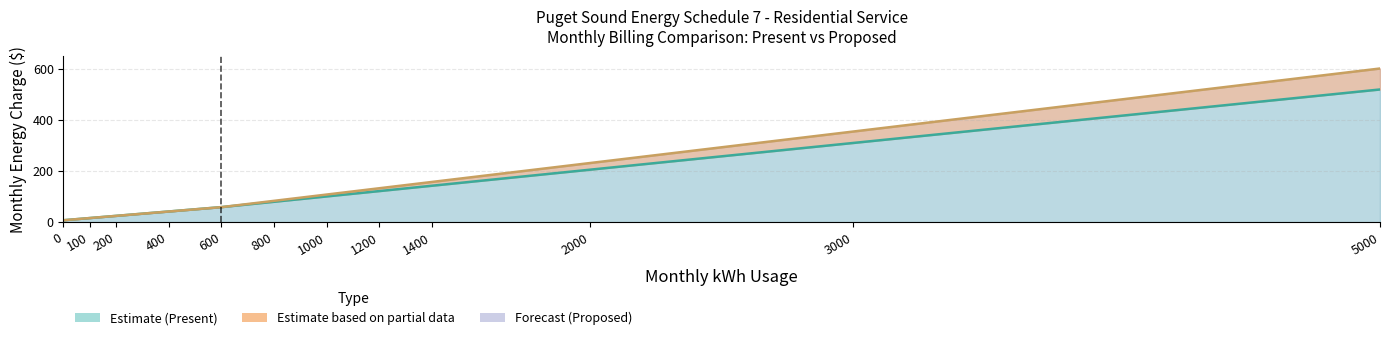

What is the minimum value shown in the chart?

7.5